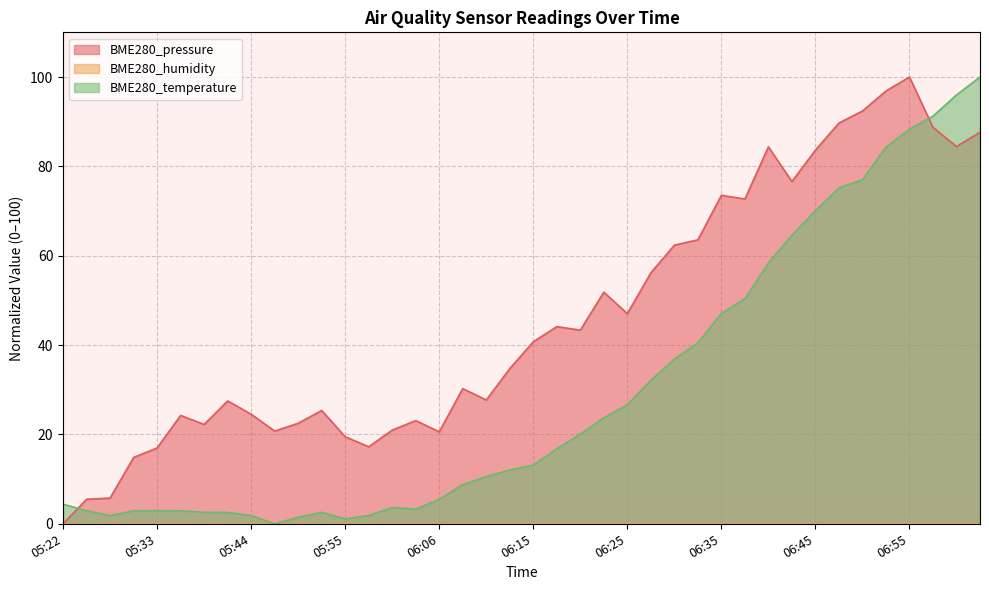

What is the label of the 36th point from the left?

06:52